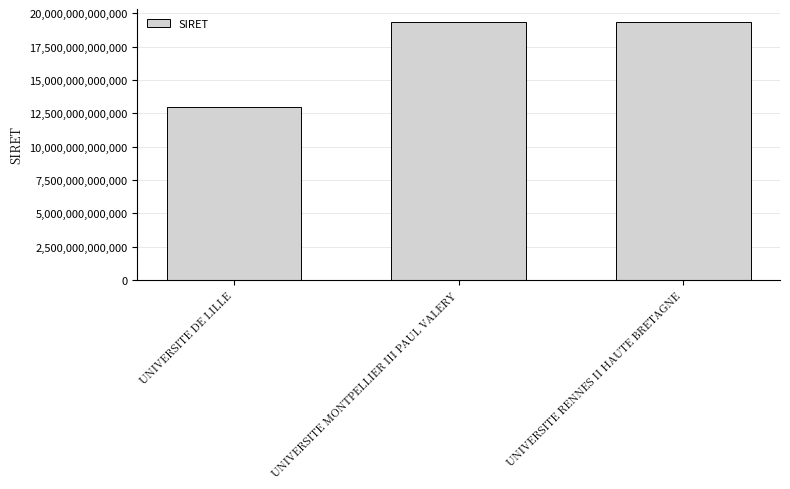

What is the difference between the values at UNIVERSITE MONTPELLIER III PAUL VALERY and UNIVERSITE RENNES II HAUTE BRETAGNE?

9848799998